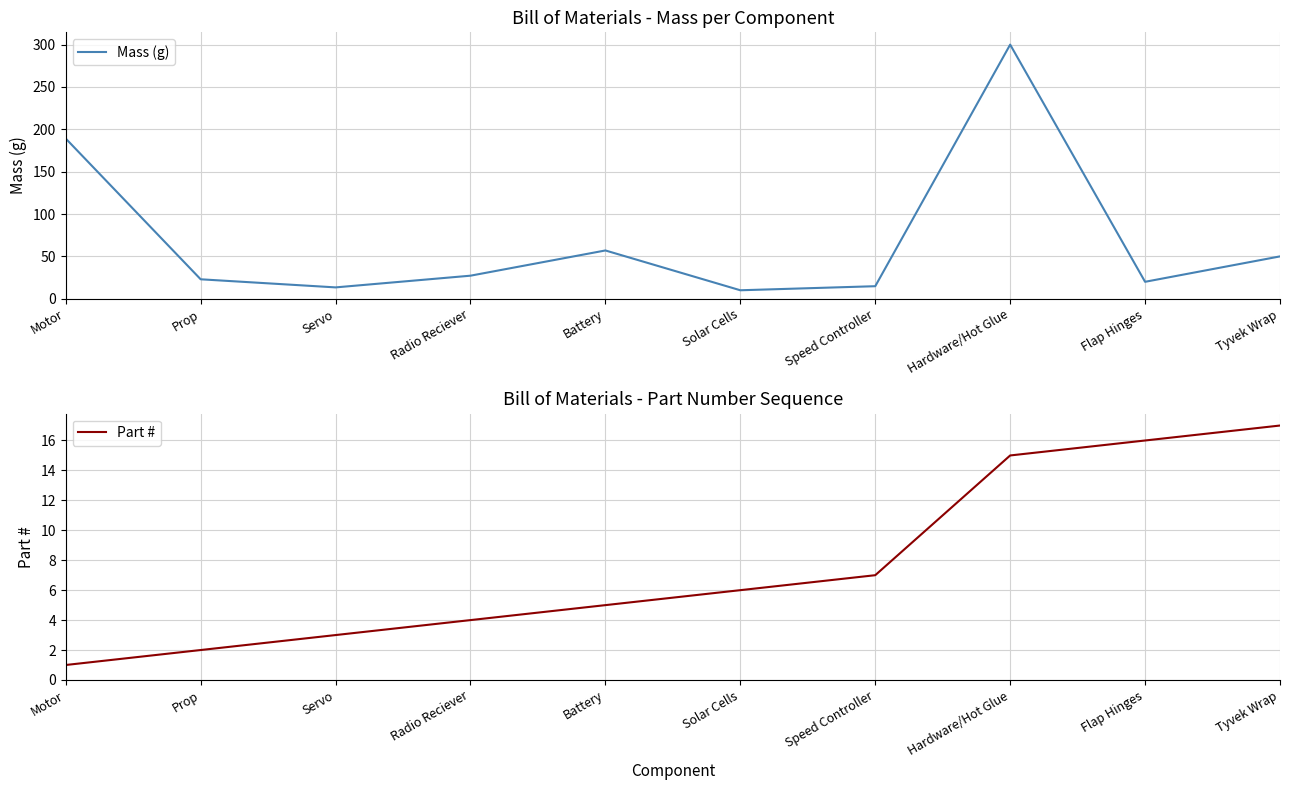

Which series changed the most between Motor and Battery?

Mass (g)